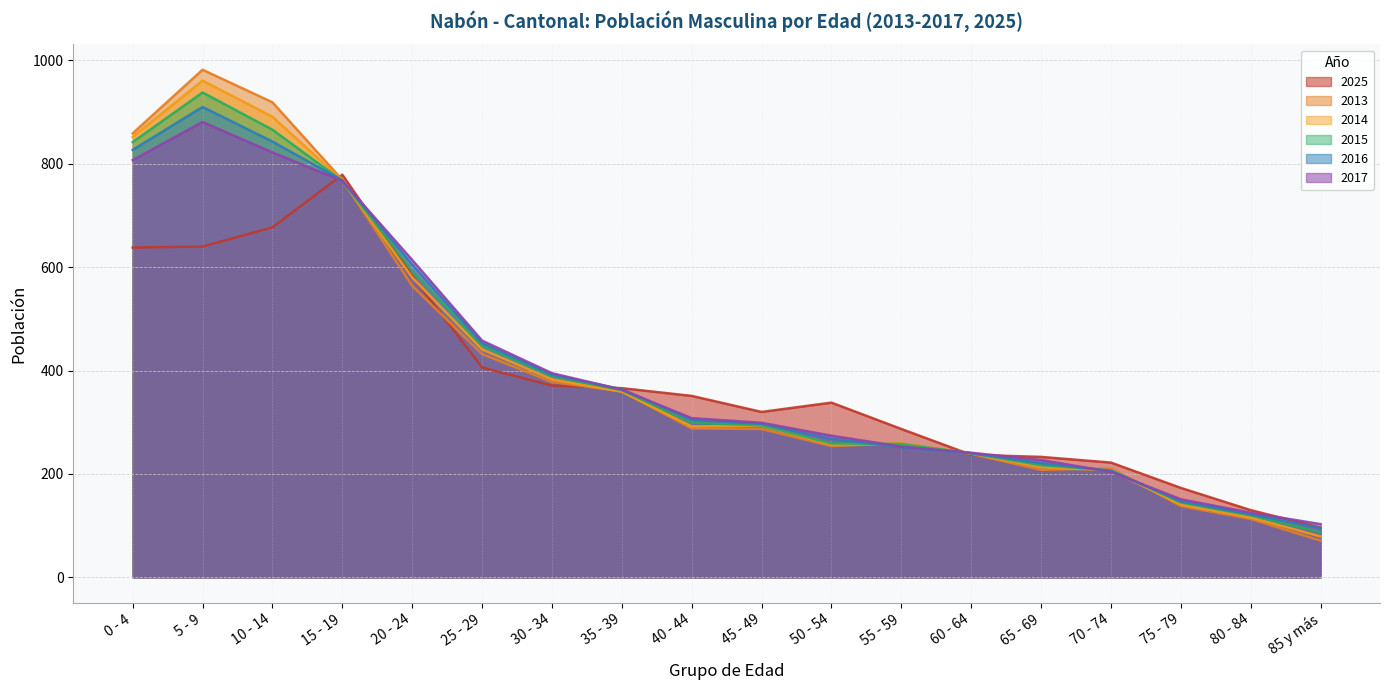

Read the 2016 value at 45 - 49.

297